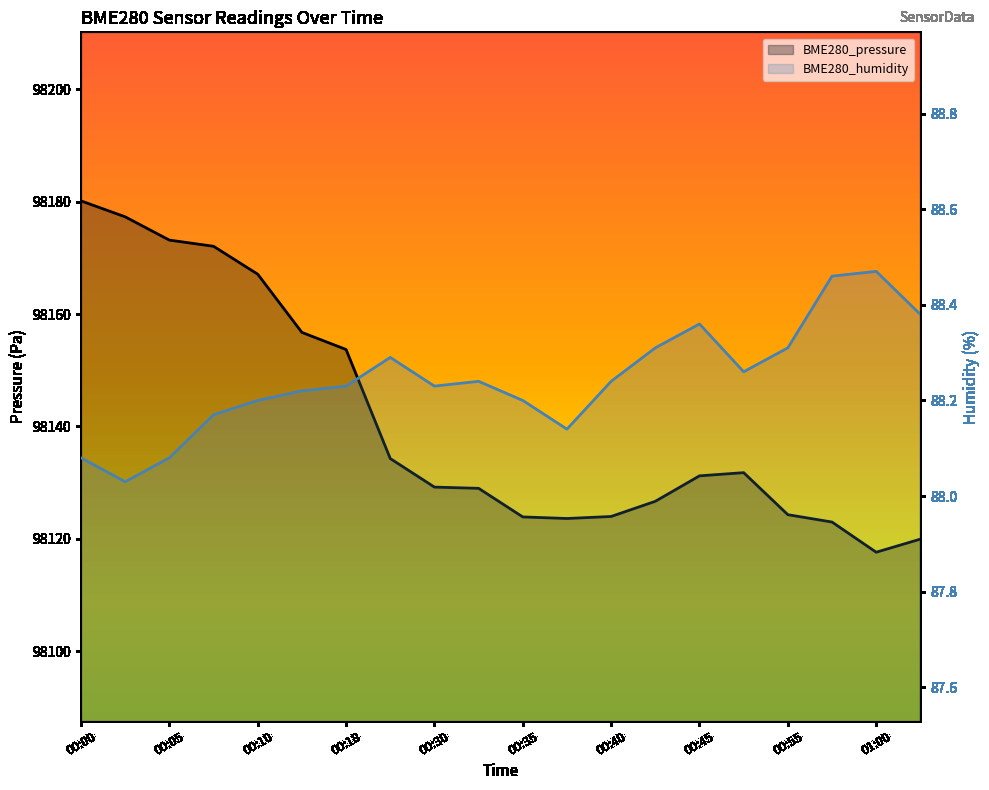

What is the difference between the BME280_humidity values at 00:13 and 01:03?

0.2